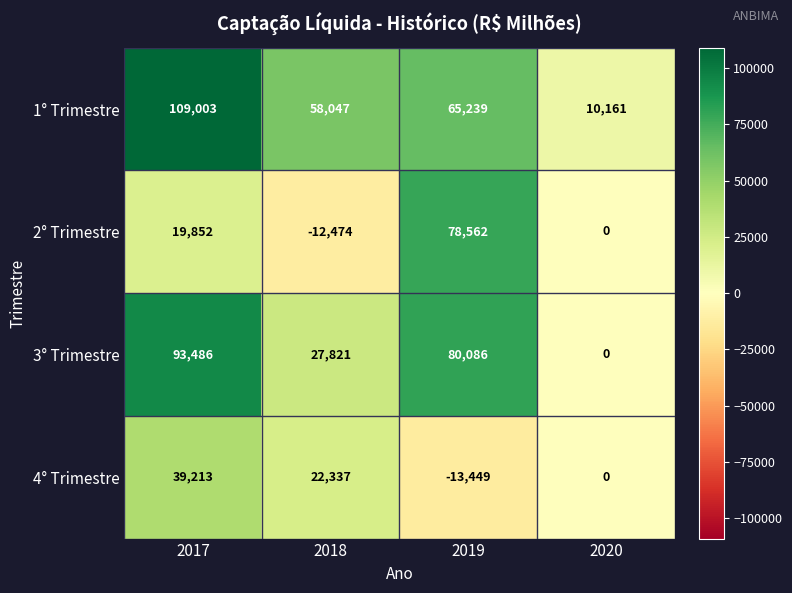

How many series are shown in this chart?

4